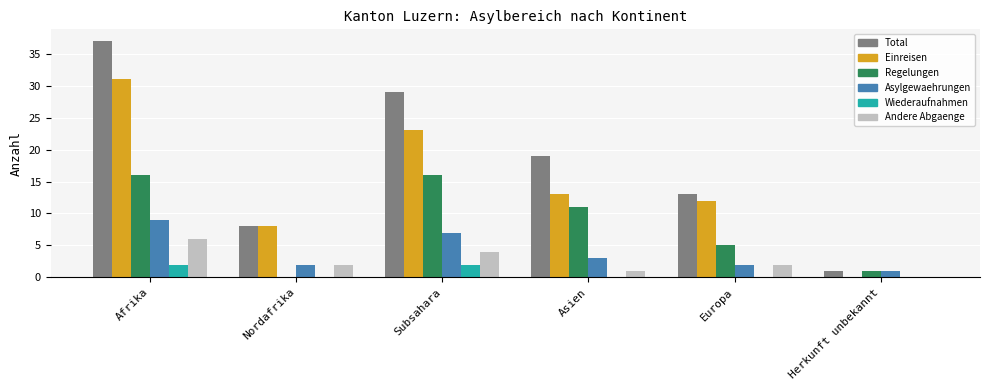

What is the sum of all Andere Abgaenge values?

15